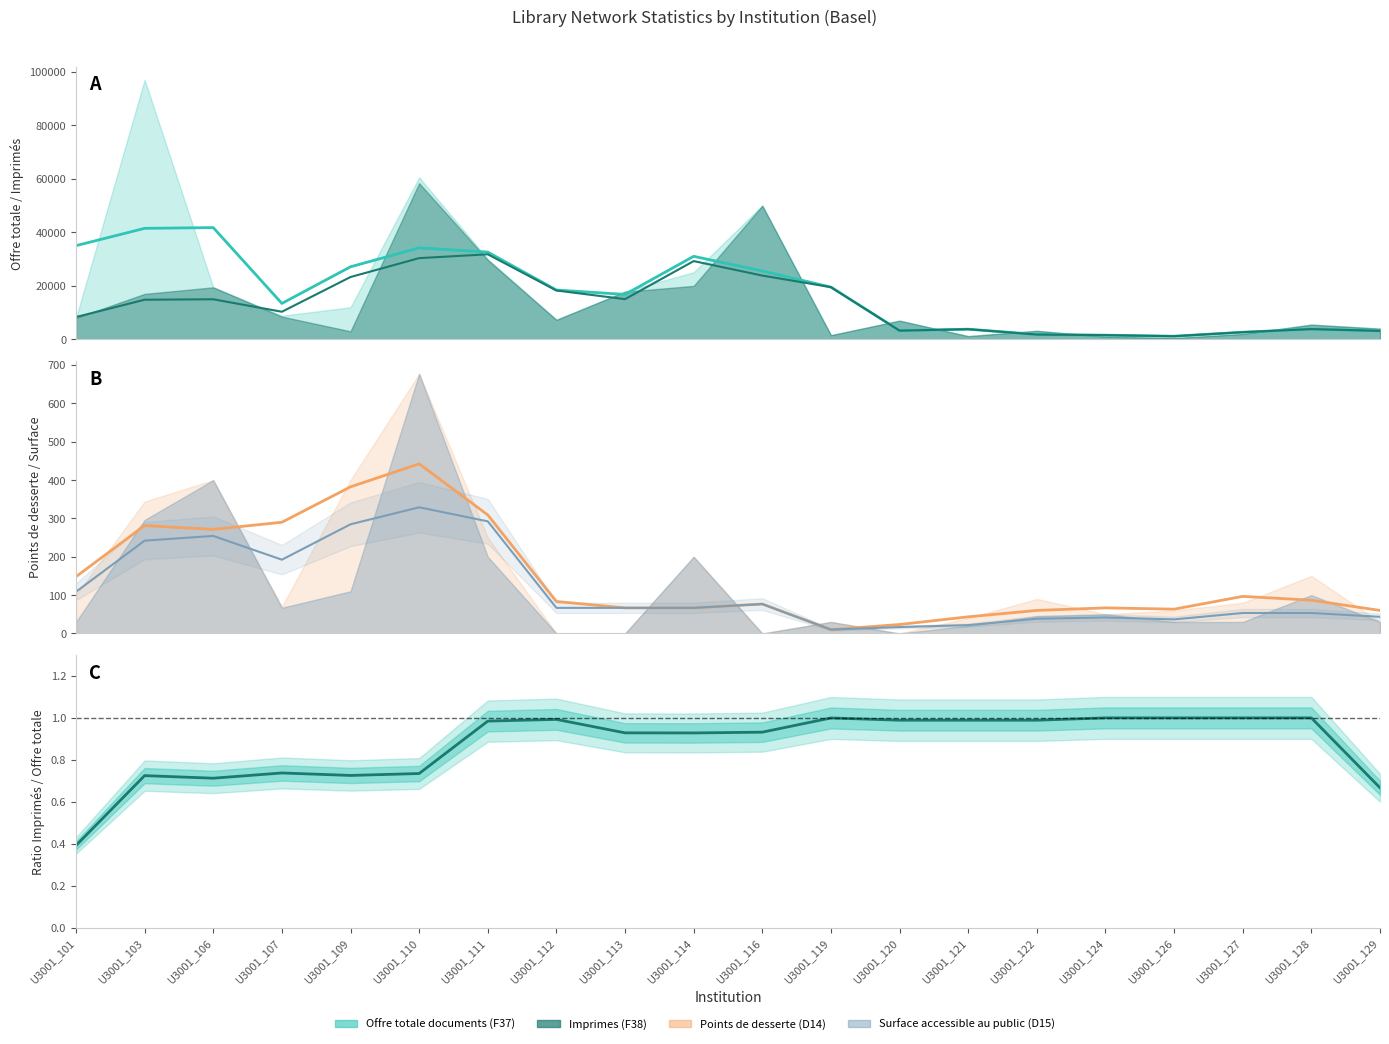

What is the value of the 12th point from the left?

1.0